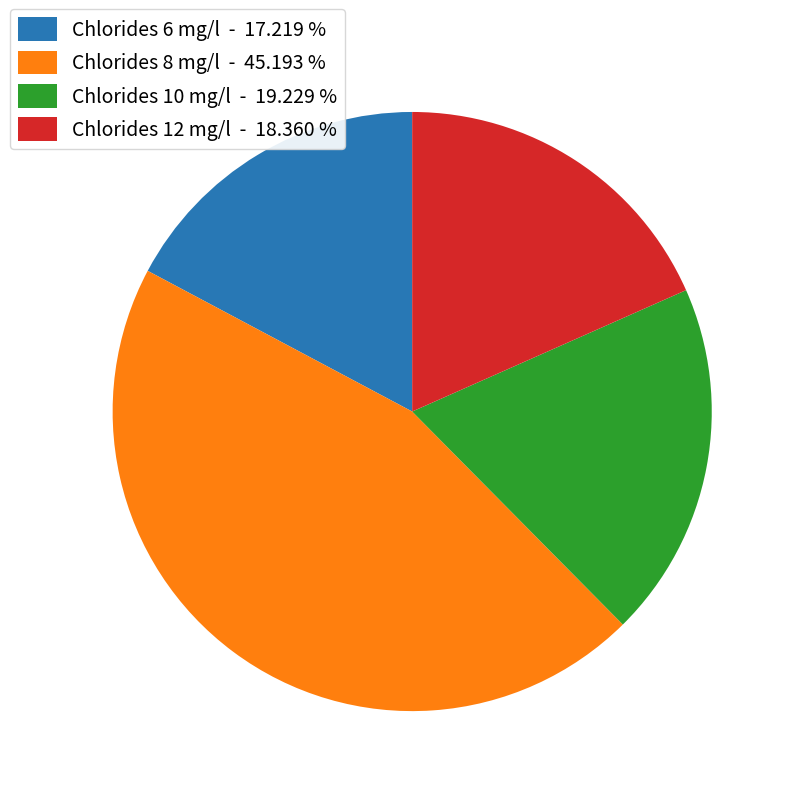

Which category has the smallest portion of the pie?

Chlorides 6 mg/l - 17.219 %